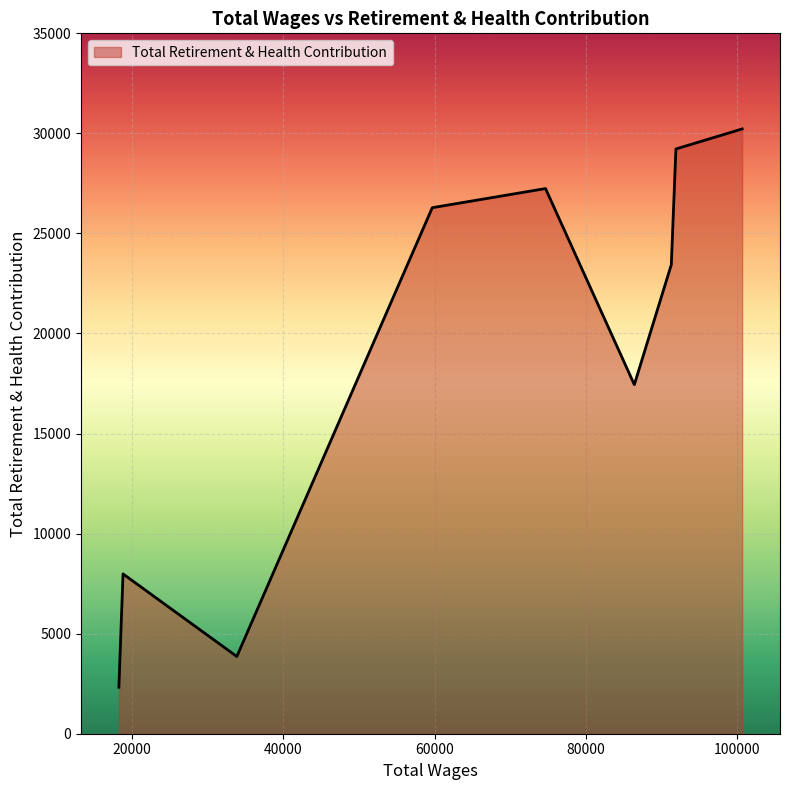

What is the greatest value displayed?

30221